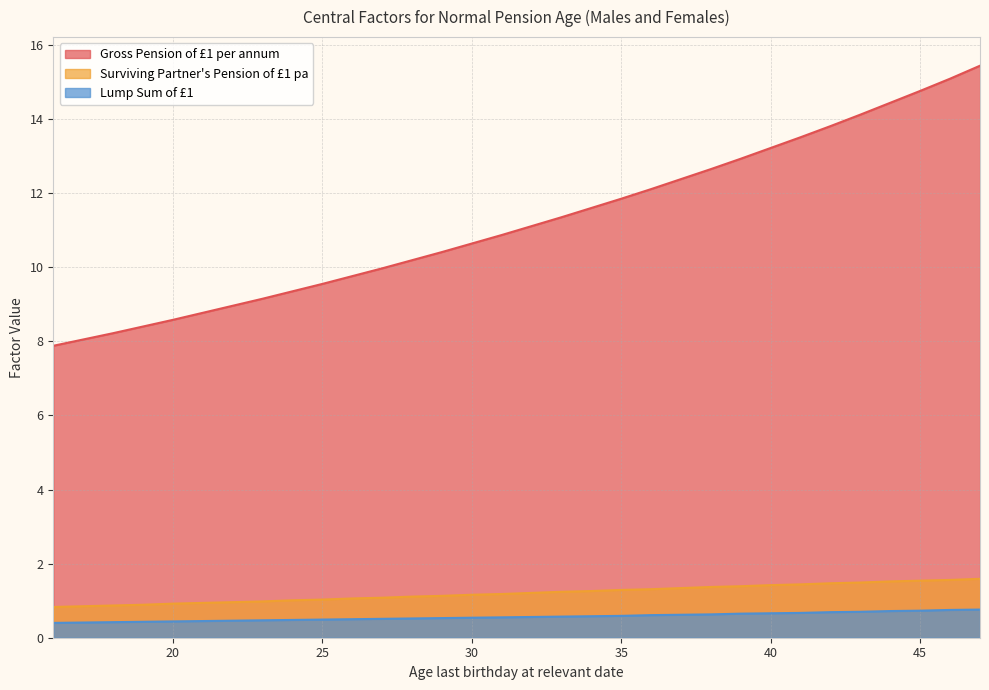

True or false: Surviving Partner's Pension of £1 pa has a value of 1.1 at 29.

True